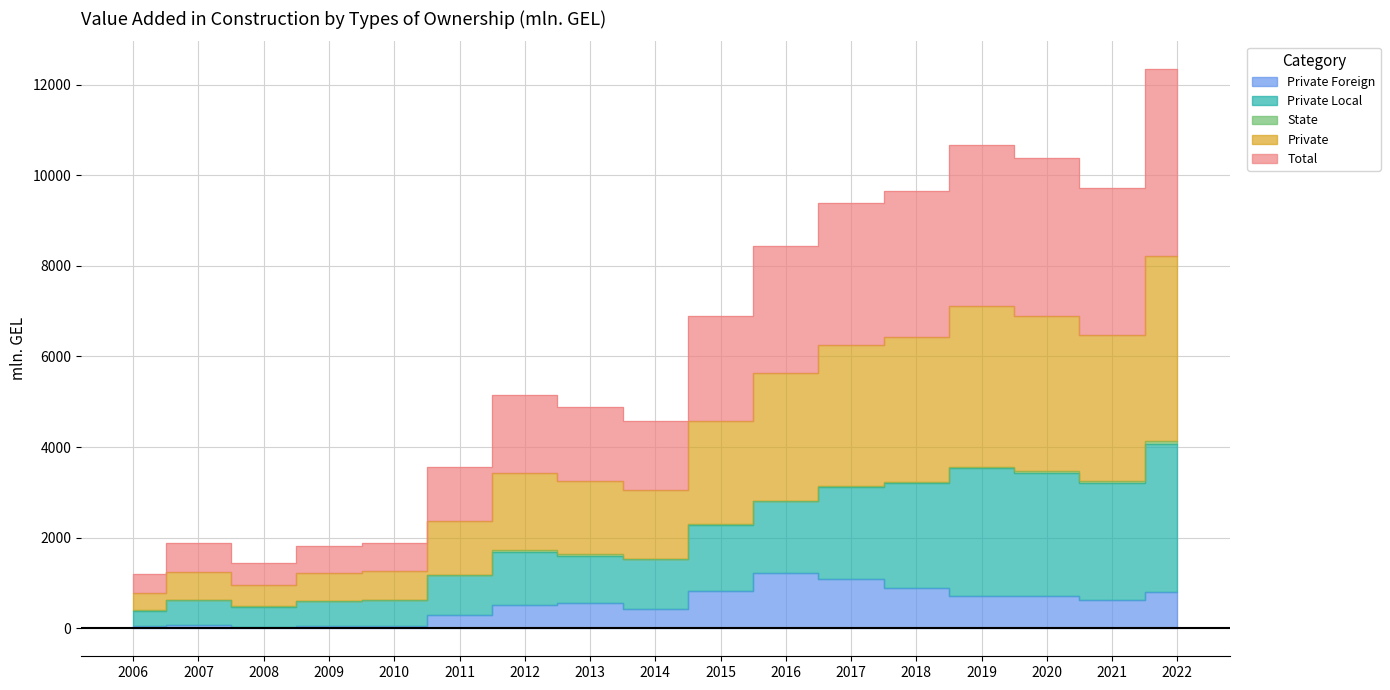

True or false: Private Foreign has a value of 71.2 at 2006.

False